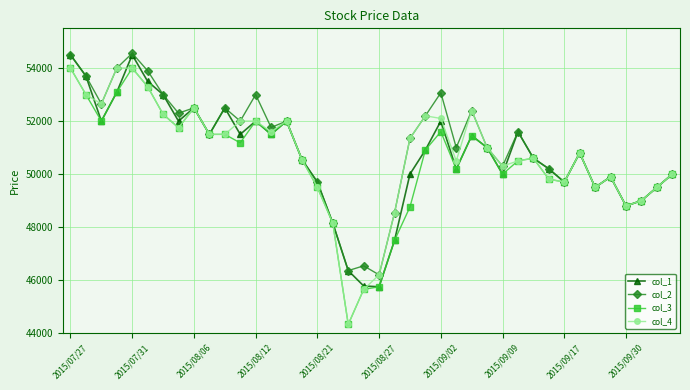

What is the difference between the second highest and second lowest values in the col_4 series?

8350